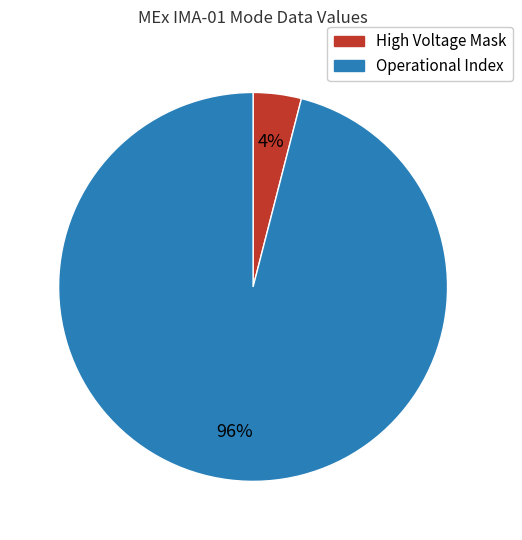

What is the smallest slice in the pie chart?

High Voltage Mask